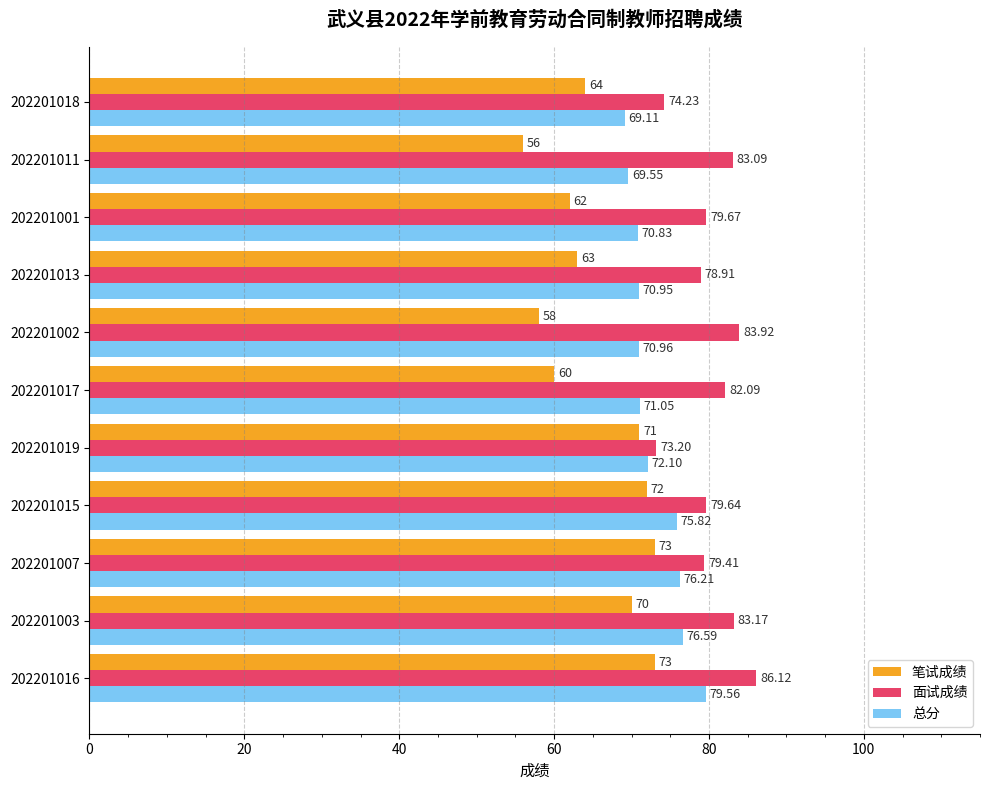

What is the sum of all 面试成绩 values?

883.5